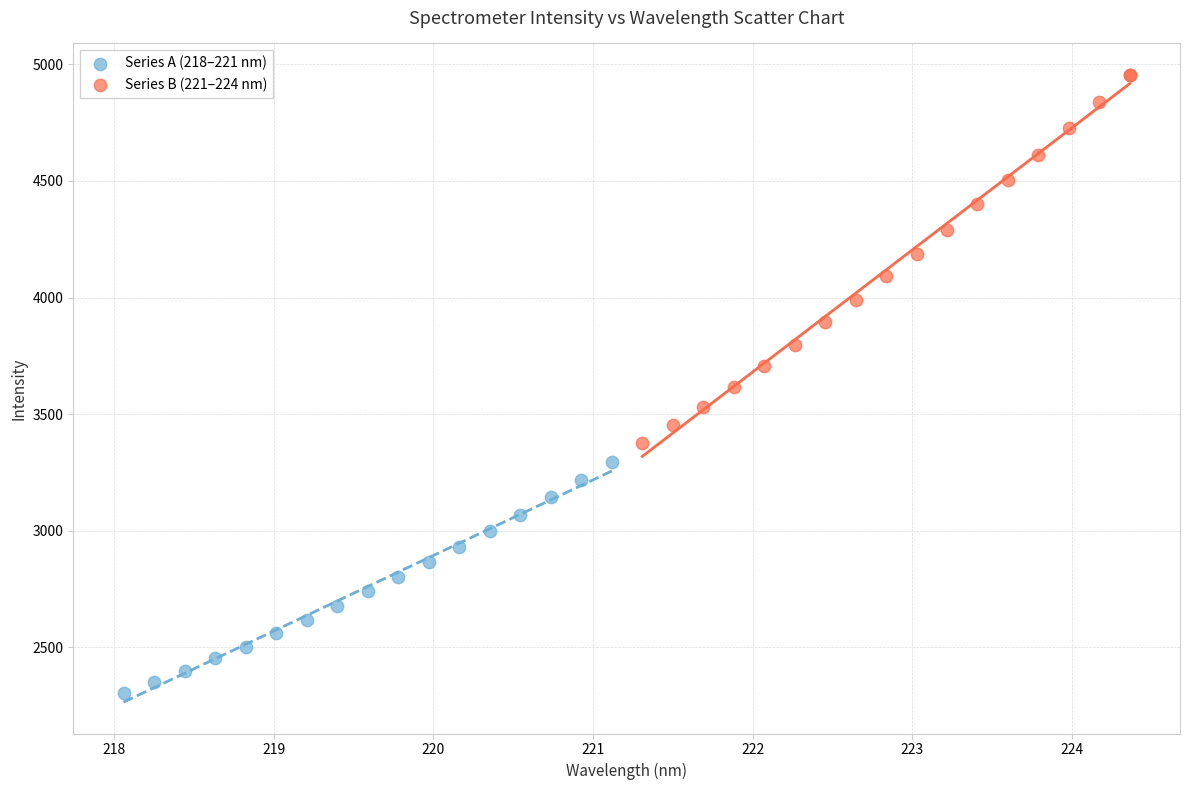

Which series contains the lowest Y value?

Series A (218–221 nm)